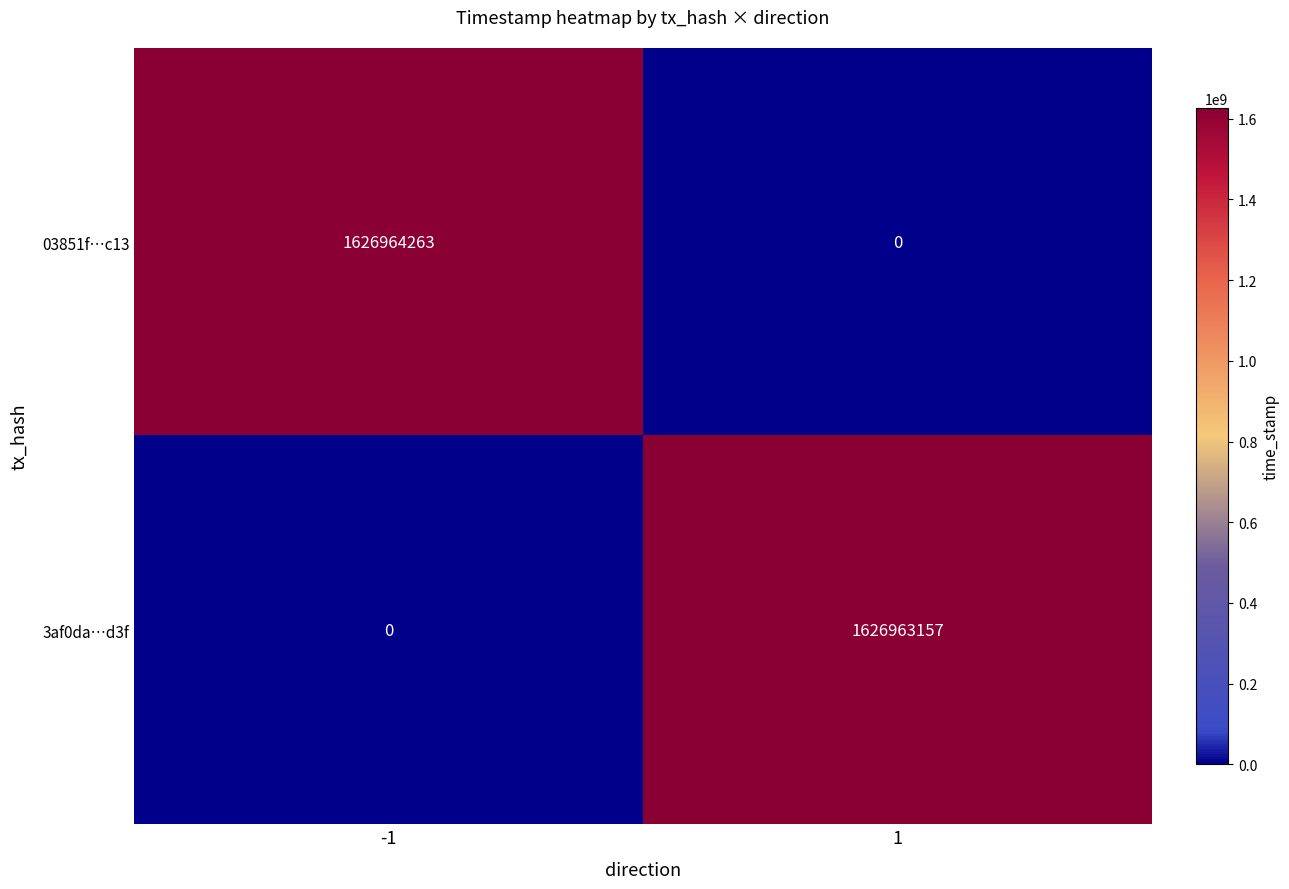

What value does the 3af0da…d3f series have at 1?

1626963157